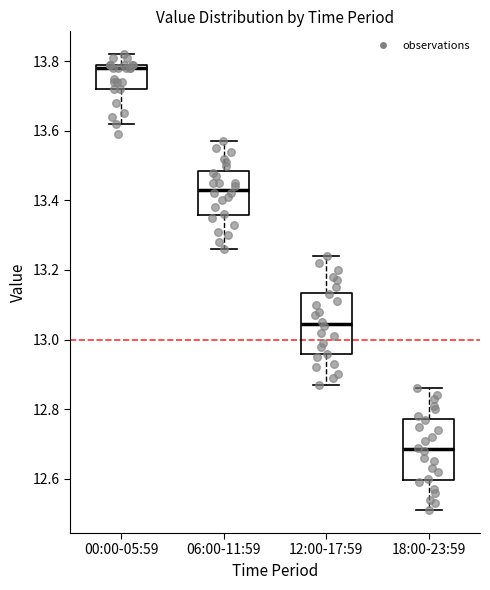

Which box has the highest median line?

00:00-05:59